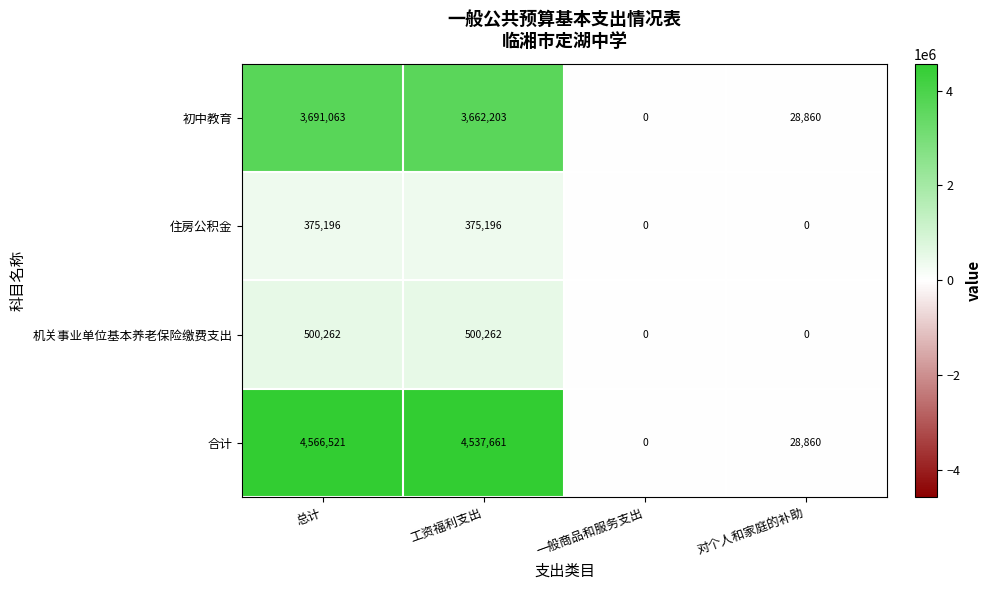

Reading left to right, transcribe all the data shown in this chart.

初中教育: 总计=3691063	工资福利支出=3662203	一般商品和服务支出=0	对个人和家庭的补助=28860
住房公积金: 总计=375196	工资福利支出=375196	一般商品和服务支出=0	对个人和家庭的补助=0
机关事业单位基本养老保险缴费支出: 总计=500262	工资福利支出=500262	一般商品和服务支出=0	对个人和家庭的补助=0
合计: 总计=4566521	工资福利支出=4537661	一般商品和服务支出=0	对个人和家庭的补助=28860